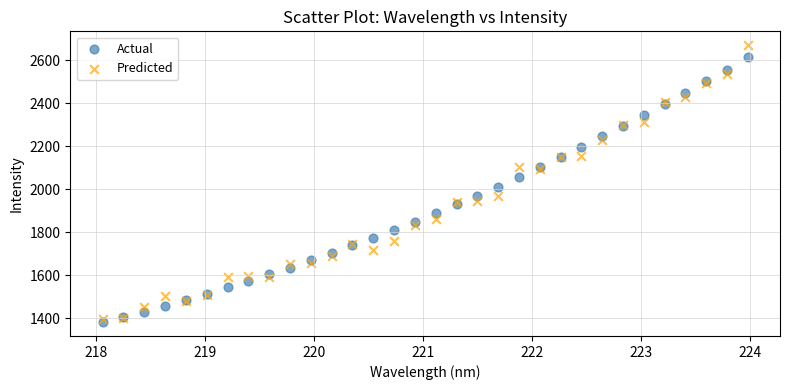

Which series contains the highest Y value?

Predicted